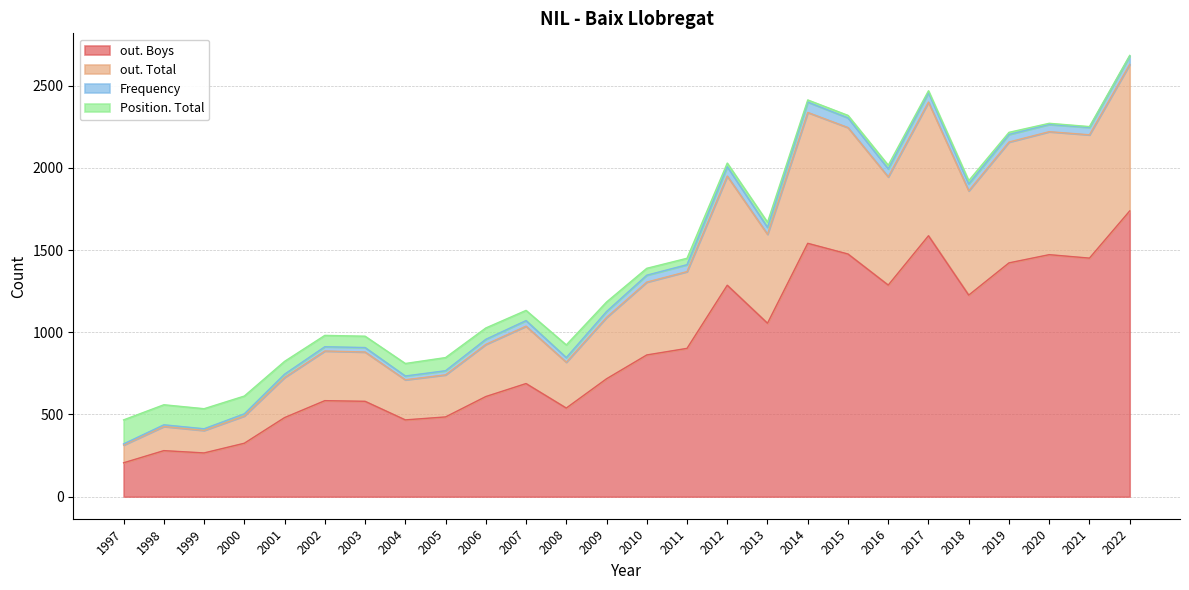

Rank the categories by out. Total value from lowest to highest.

1997, 1999, 1998, 2000, 2004, 2001, 2005, 2008, 2003, 2002, 2006, 2007, 2009, 2010, 2011, 2013, 2018, 2016, 2012, 2019, 2021, 2020, 2015, 2014, 2017, 2022